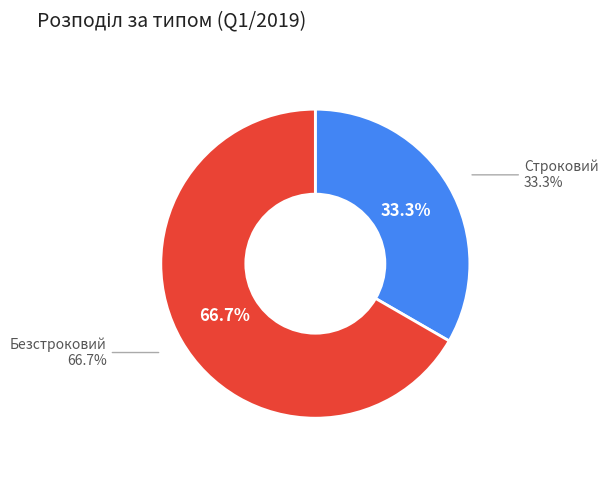

How many segments does this pie chart have?

2